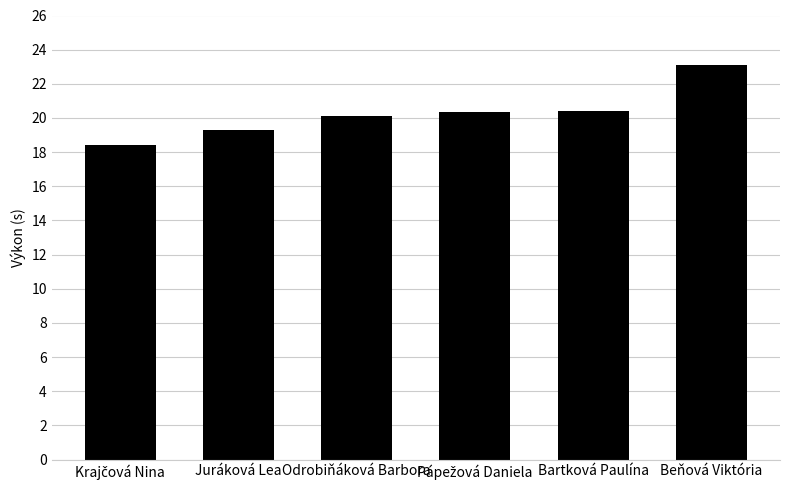

What is the label of the 5th bar from the left?

Bartková Paulína